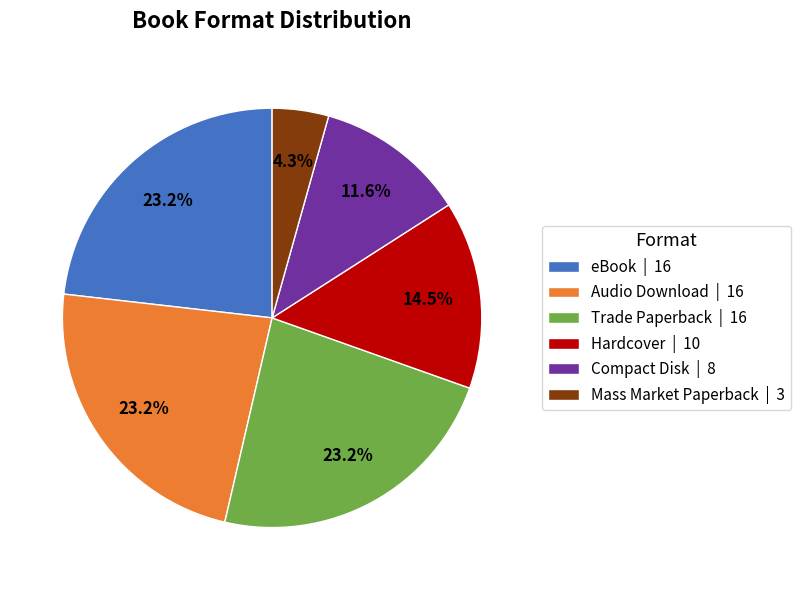

Does Audio Download account for over 50% of the chart?

No